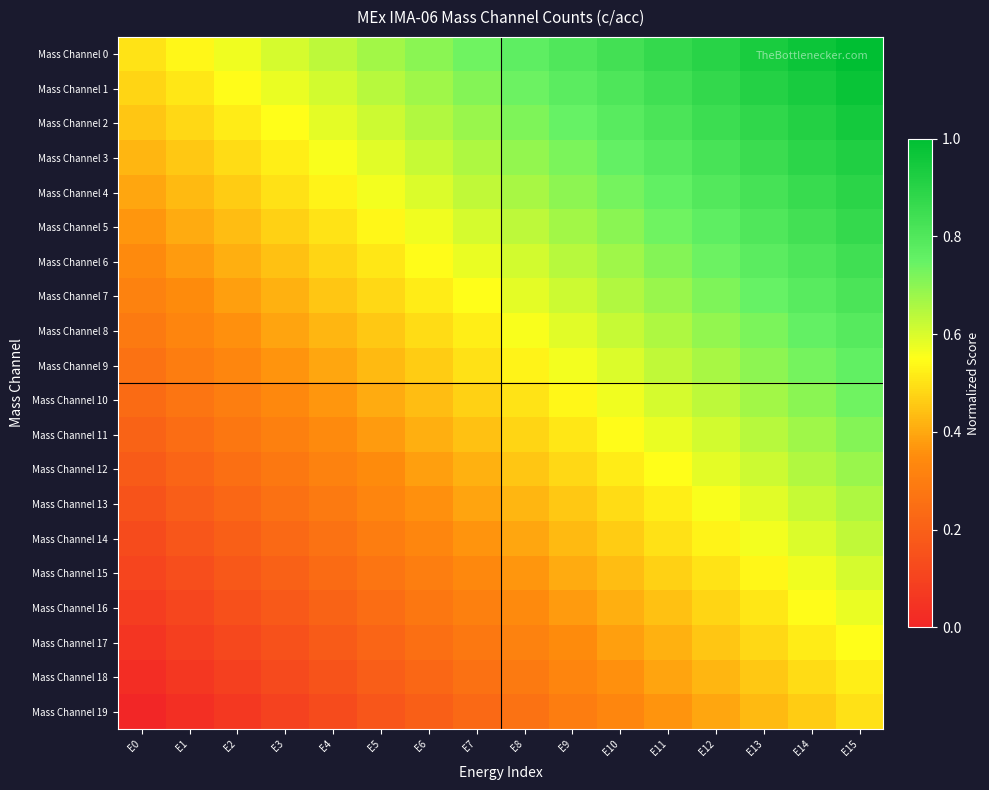

List the series in order of their peak value, highest first.

Mass Channel 0, Mass Channel 1, Mass Channel 2, Mass Channel 3, Mass Channel 4, Mass Channel 5, Mass Channel 6, Mass Channel 7, Mass Channel 8, Mass Channel 9, Mass Channel 10, Mass Channel 11, Mass Channel 12, Mass Channel 13, Mass Channel 14, Mass Channel 15, Mass Channel 16, Mass Channel 17, Mass Channel 18, Mass Channel 19